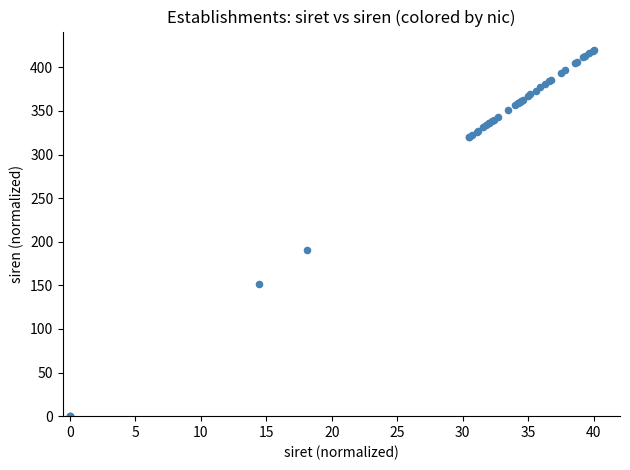

What Y value in the scatter plot is closest to 210?

190.0